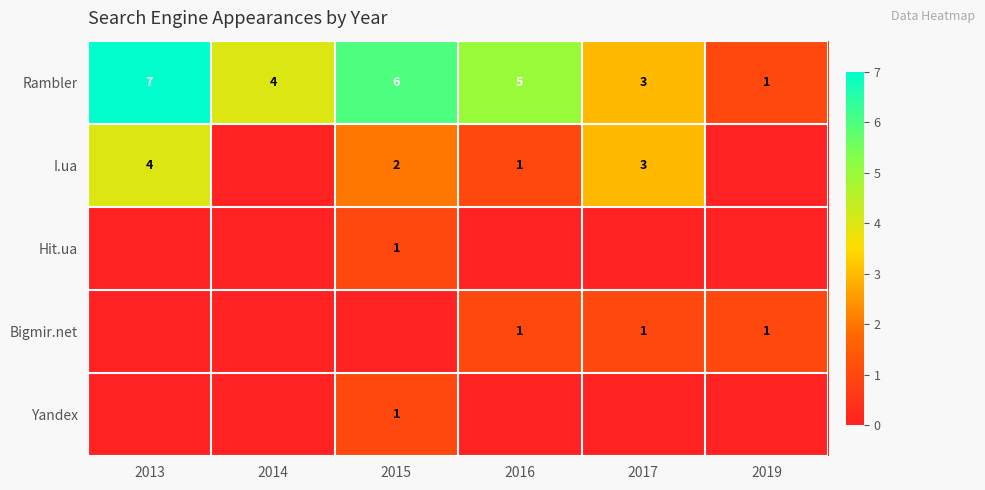

List the labels in order of Rambler value, smallest first.

2019, 2017, 2014, 2016, 2015, 2013